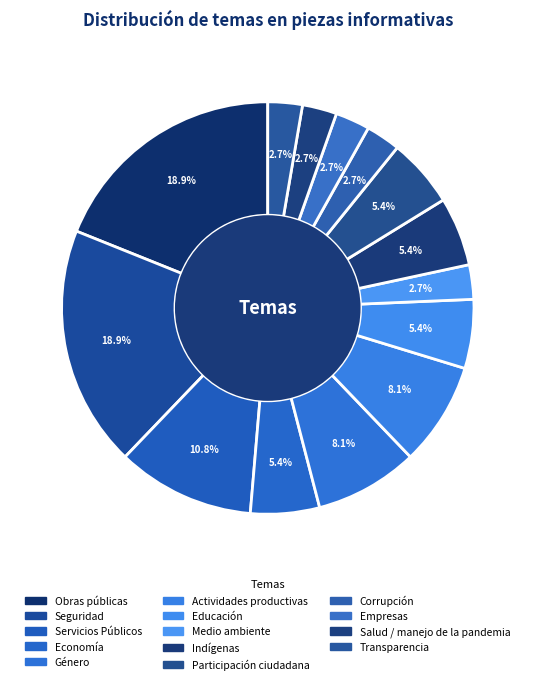

True or false: Economía accounts for 1% of the total.

False